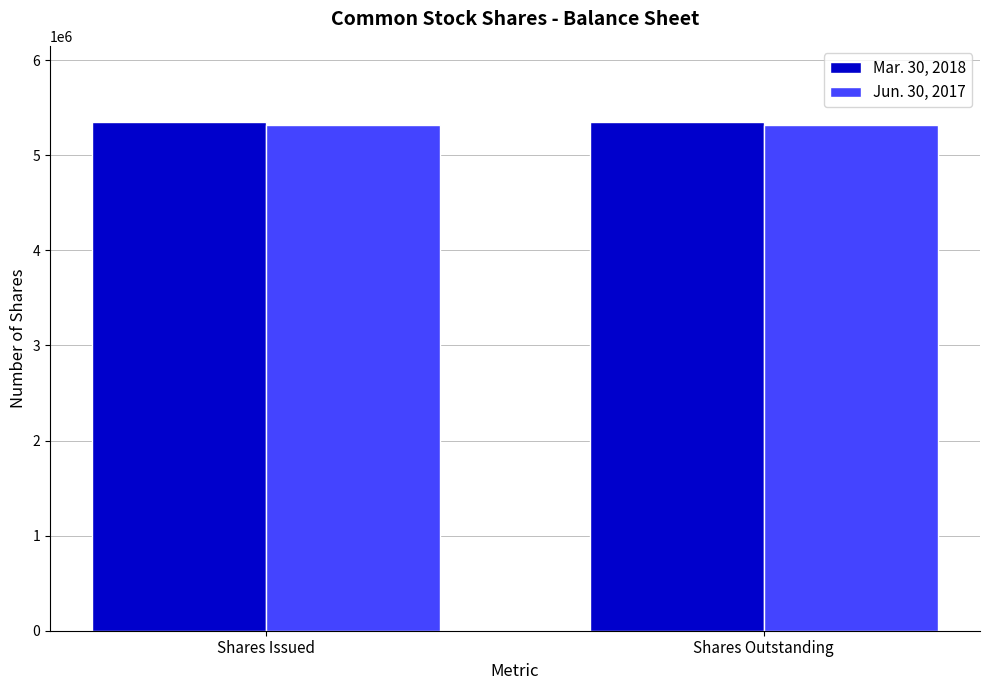

True or false: Jun. 30, 2017 has a value of 8529680 at Shares Issued.

False